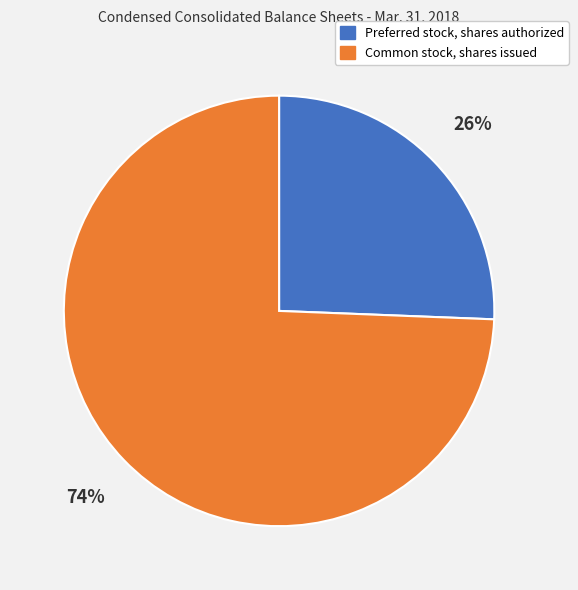

To the nearest percent, what is the combined percentage of Preferred stock, shares authorized and Common stock, shares issued?

100%